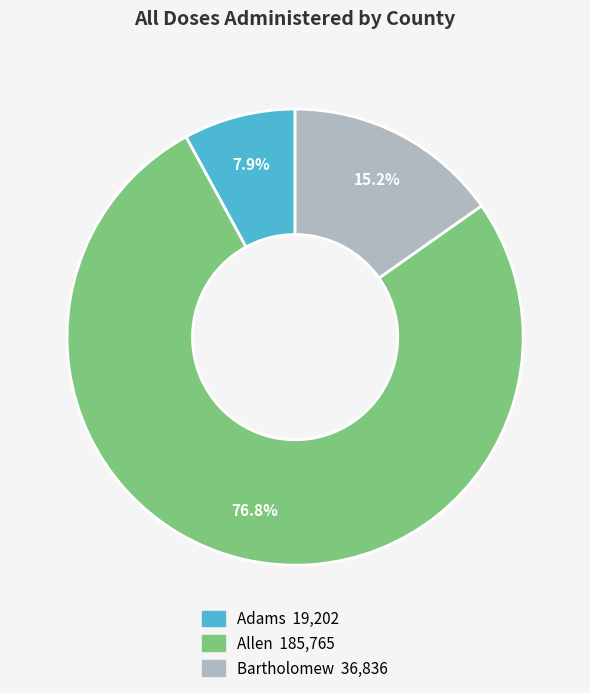

Is there a majority slice in this chart?

Yes